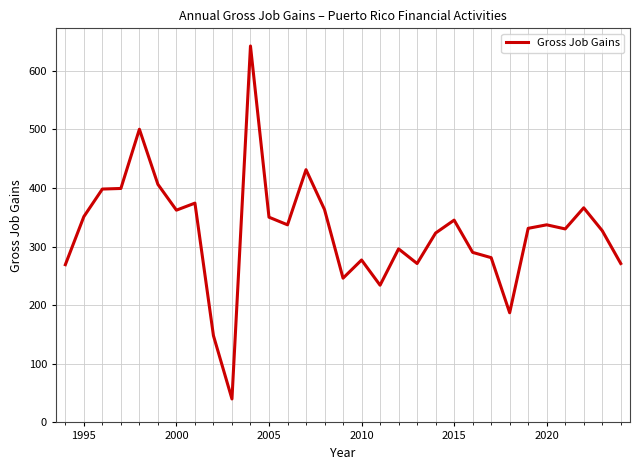

What is the greatest value displayed?

642